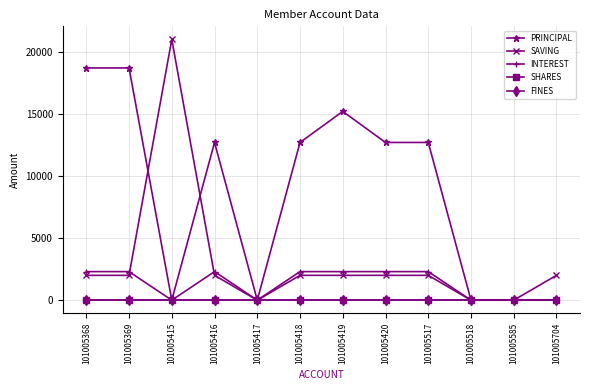

The FINES series shows 0 at 101005415. True or false?

True